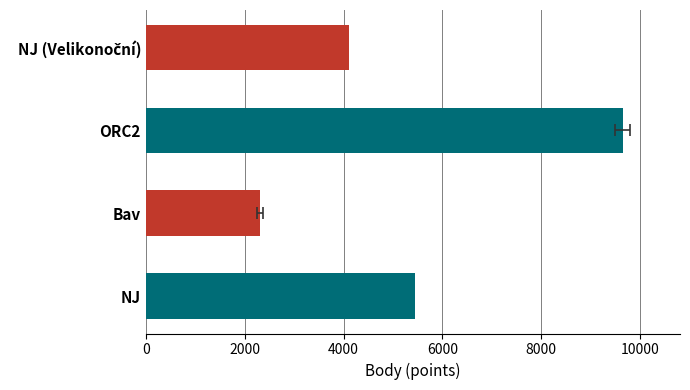

Does the chart contain stacked bars?

No